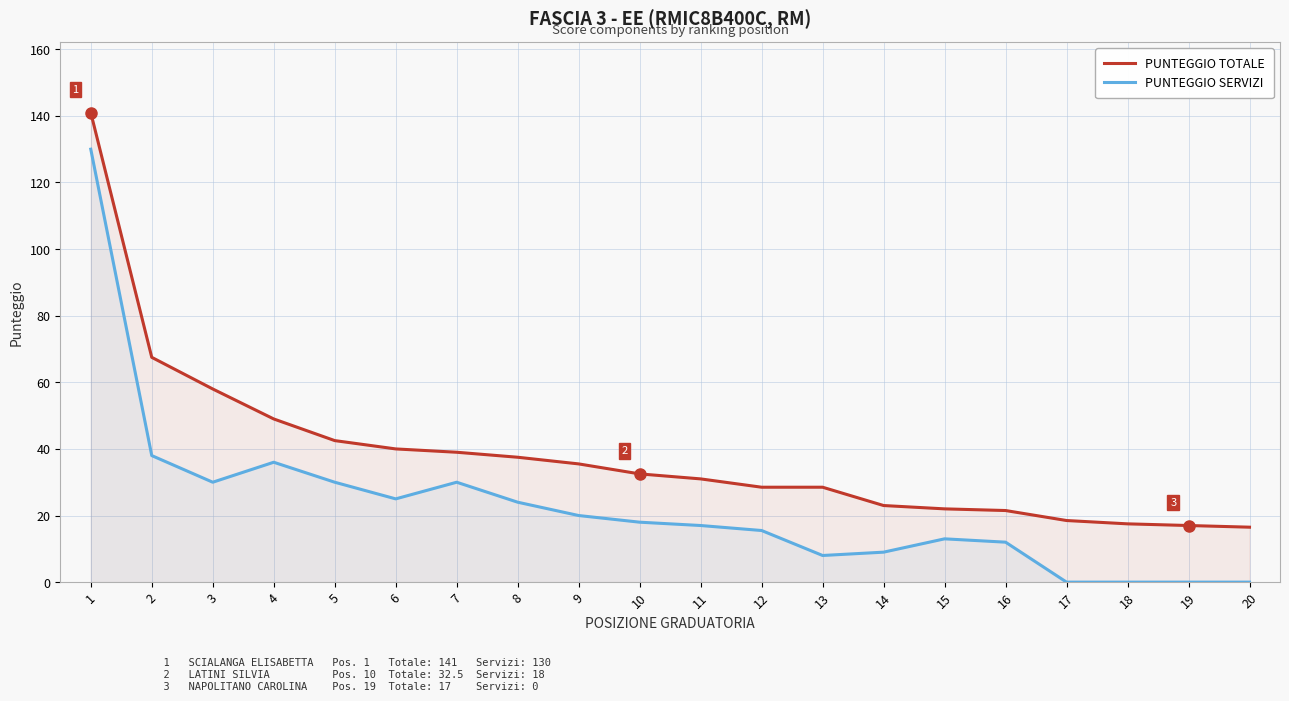

At which label does PUNTEGGIO TOTALE first exceed 32?

1